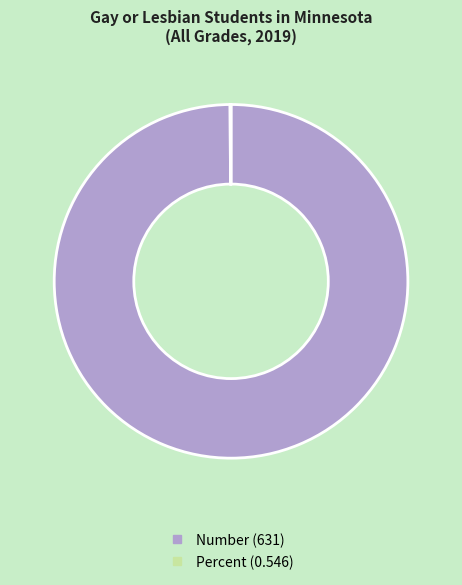

What is the largest slice in the pie chart?

Number